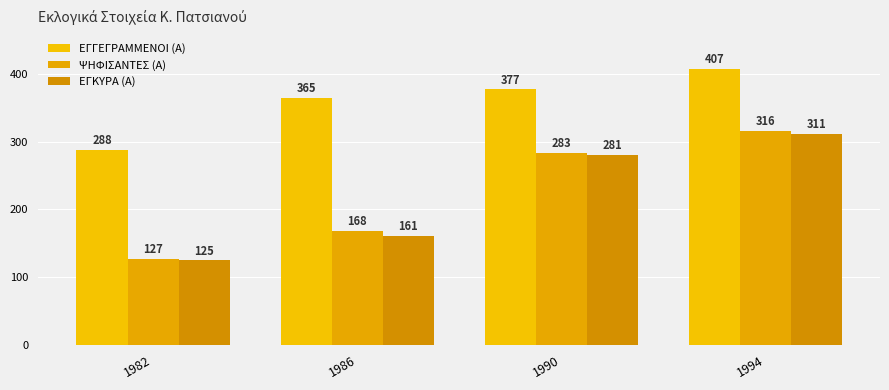

How many groups of bars are there?

4